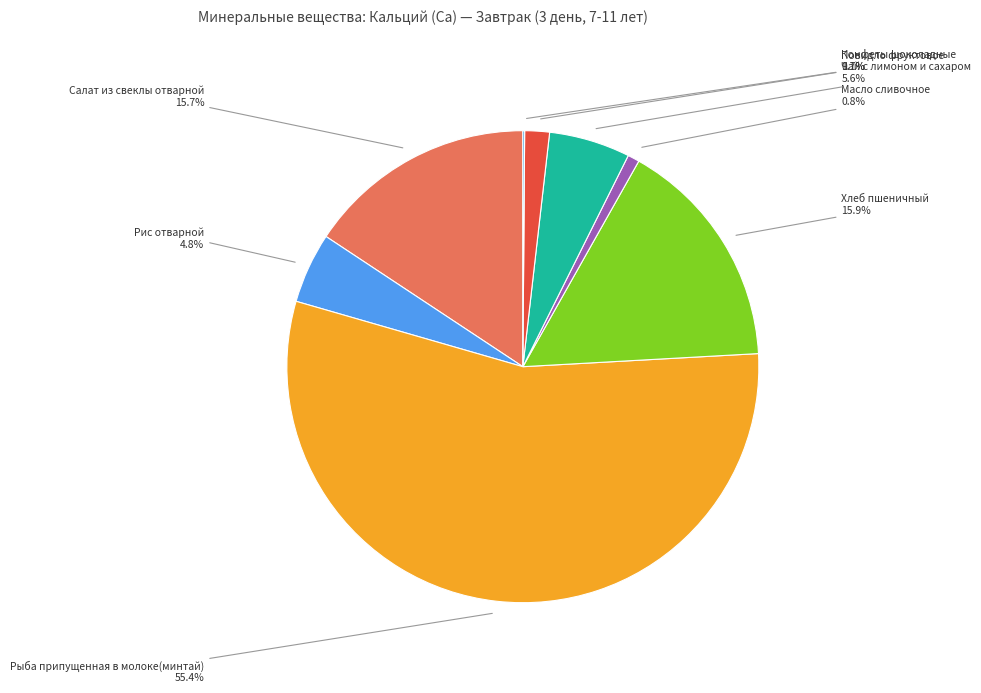

Is there a majority slice in this chart?

Yes